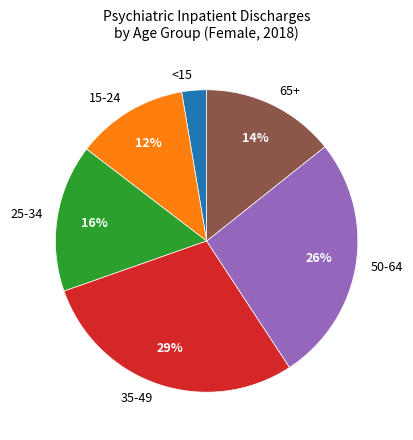

How many segments does this pie chart have?

6